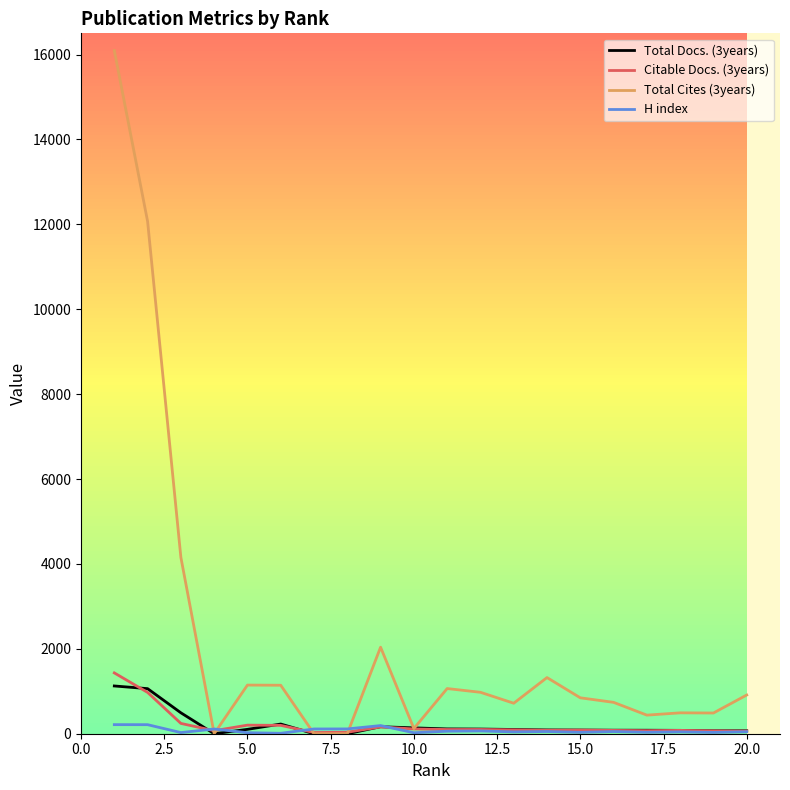

At how many categories does at least one series exceed 6733?

2